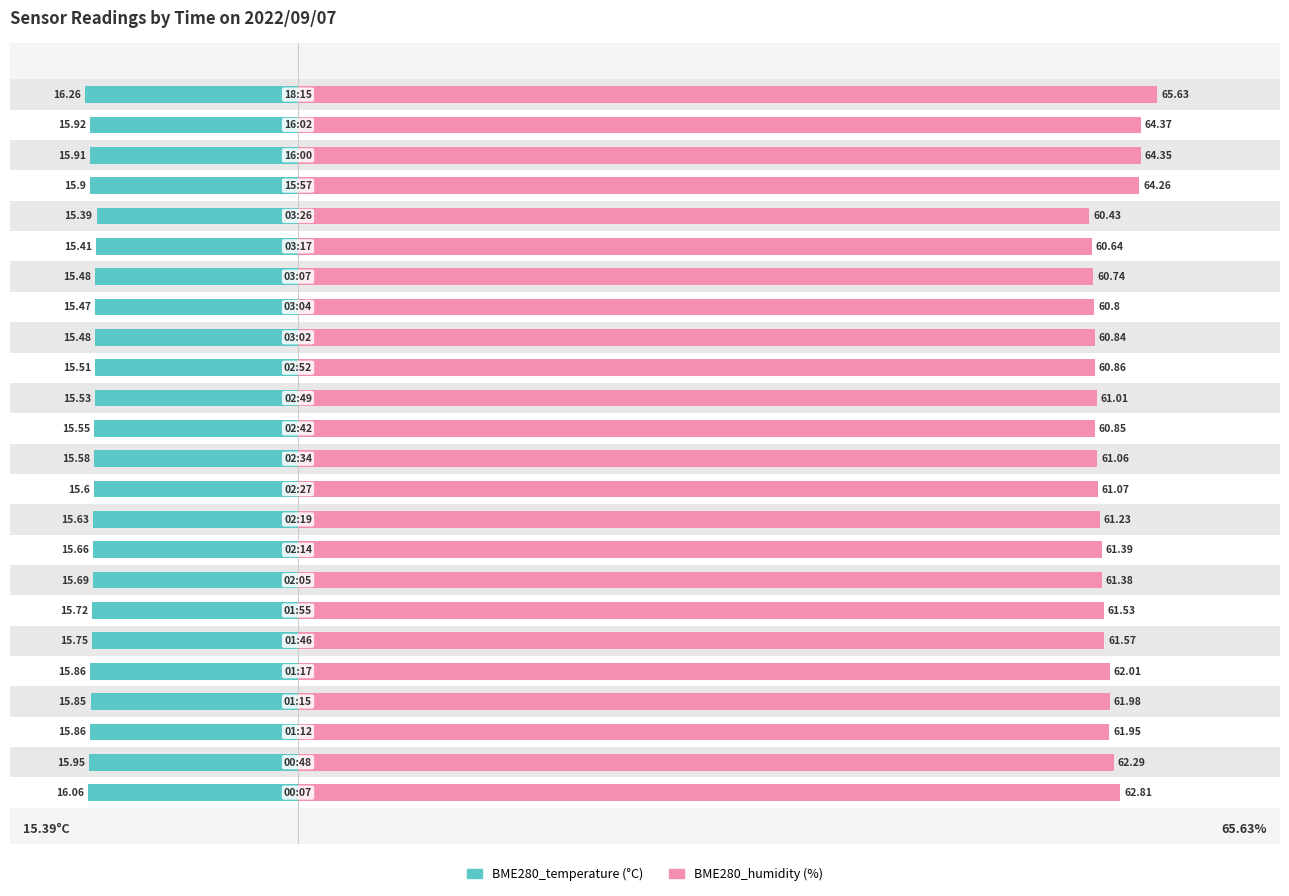

The BME280_temperature series shows -15.9 at 22. True or false?

True